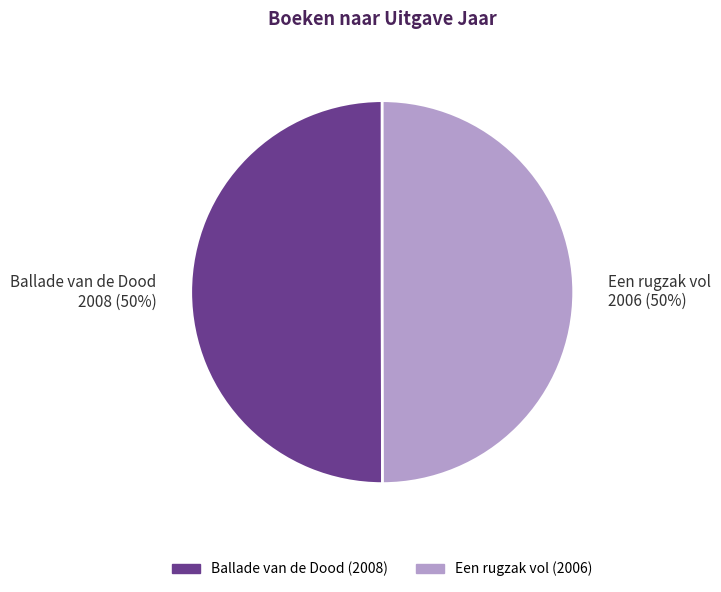

The Ballade van de Dood slice represents 38% of the pie. True or false?

False